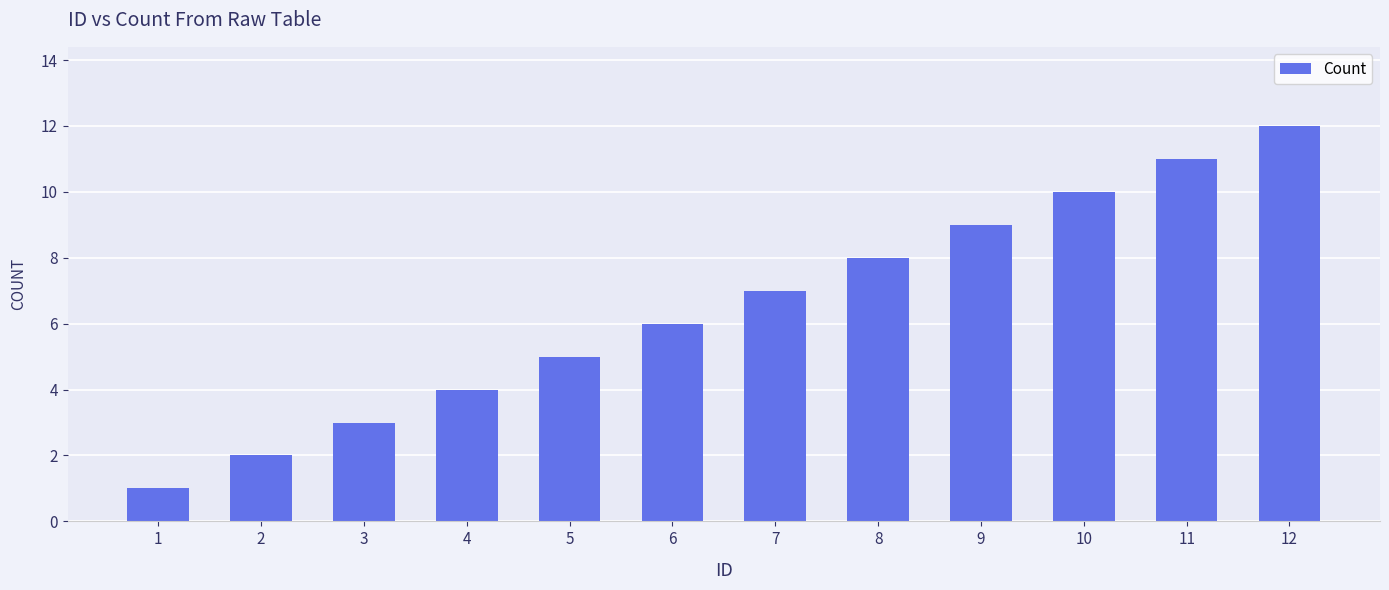

What is the minimum value shown in the chart?

1